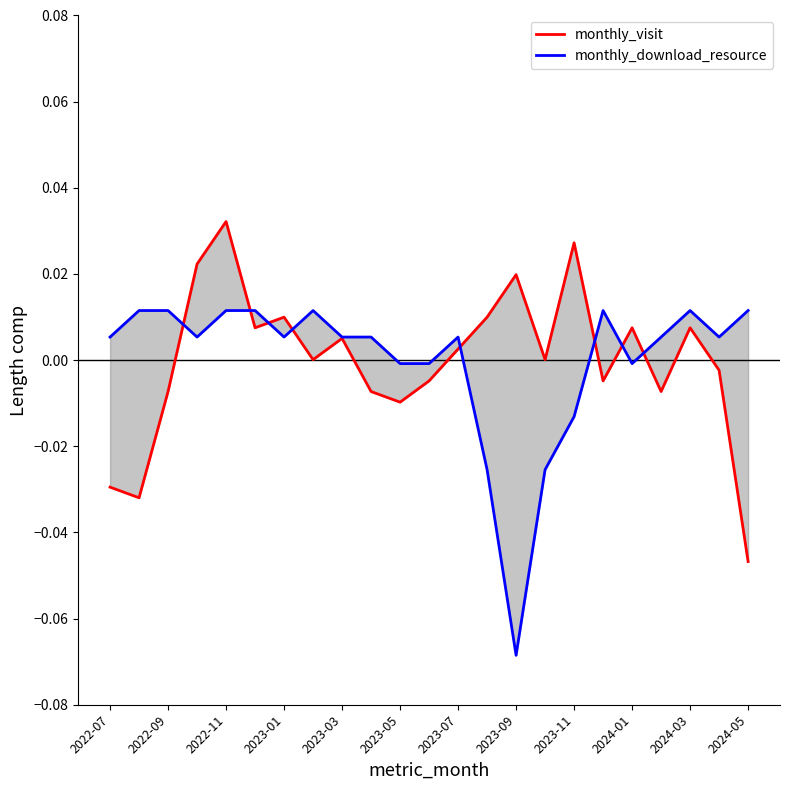

How many times do monthly_visit and monthly_download_resource cross each other?

8